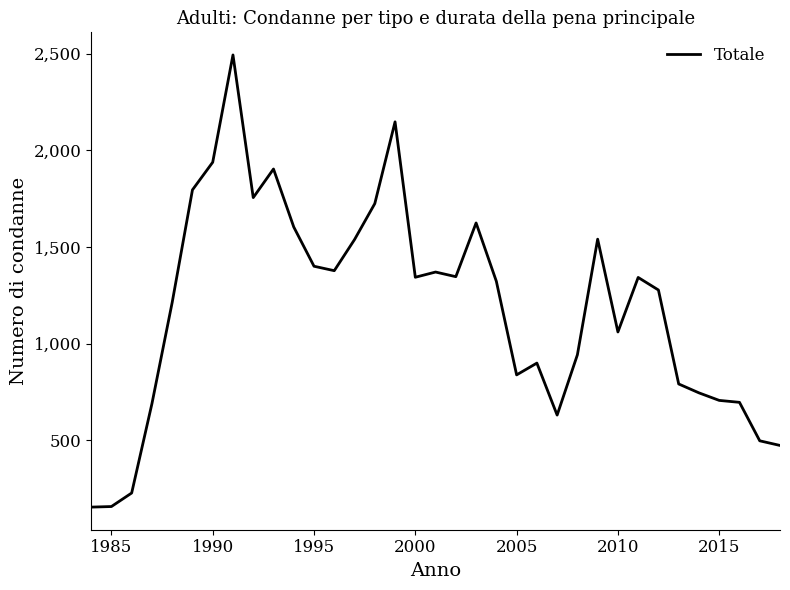

What is the minimum value shown in the chart?

155